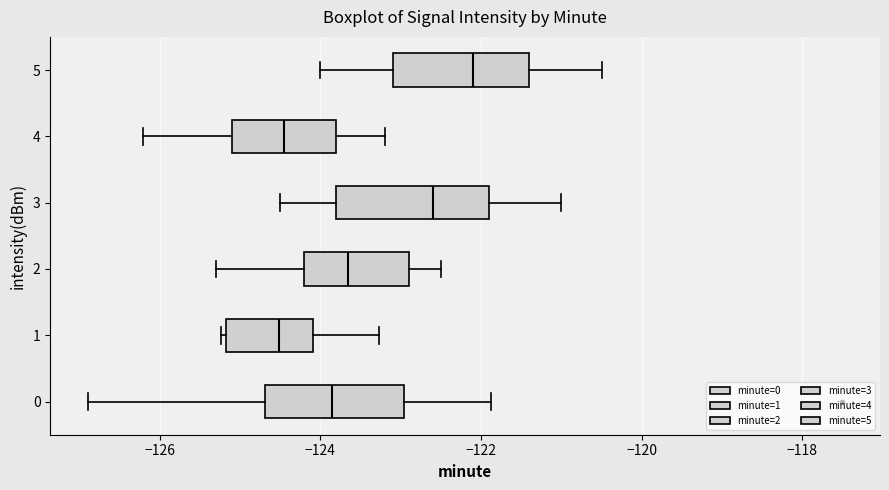

Reading bottom to top, read every box against the x-axis: the position of its median line, the range the box covers, and the ends of its whiskers. The values are not printed on the chart, so give them approximately, as read against the axis.

0: median -123.8, box -124.6 to -123.0, whiskers -126.8 to -121.8
1: median -124.6, box -125.2 to -124.0, whiskers -125.2 to -123.2
2: median -123.6, box -124.2 to -122.8, whiskers -125.2 to -122.4
3: median -122.6, box -123.8 to -121.8, whiskers -124.4 to -121.0
4: median -124.4, box -125.0 to -123.8, whiskers -126.2 to -123.2
5: median -122.0, box -123.0 to -121.4, whiskers -124.0 to -120.4